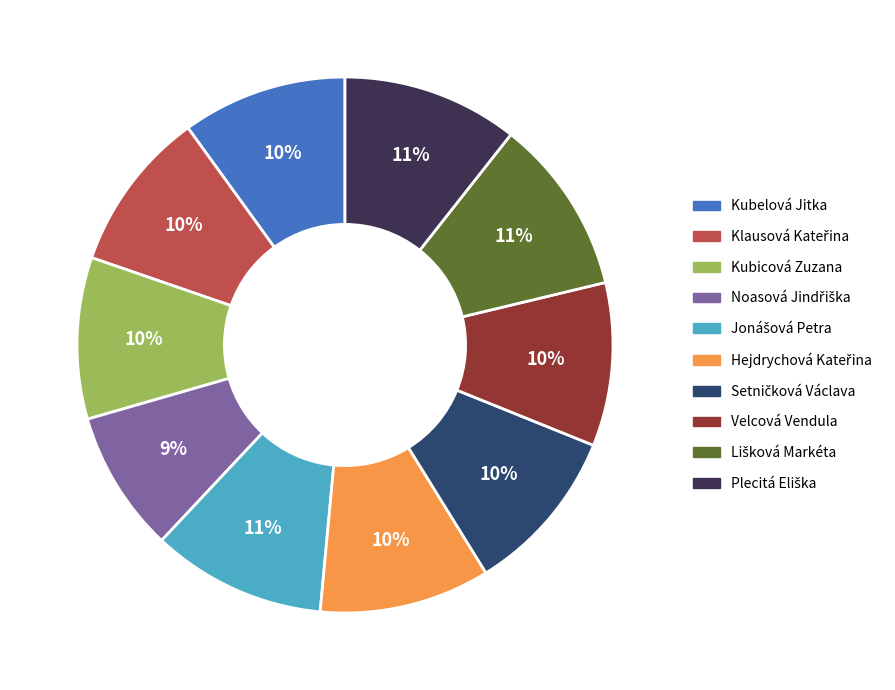

To the nearest percent, what is the average slice percentage?

10%